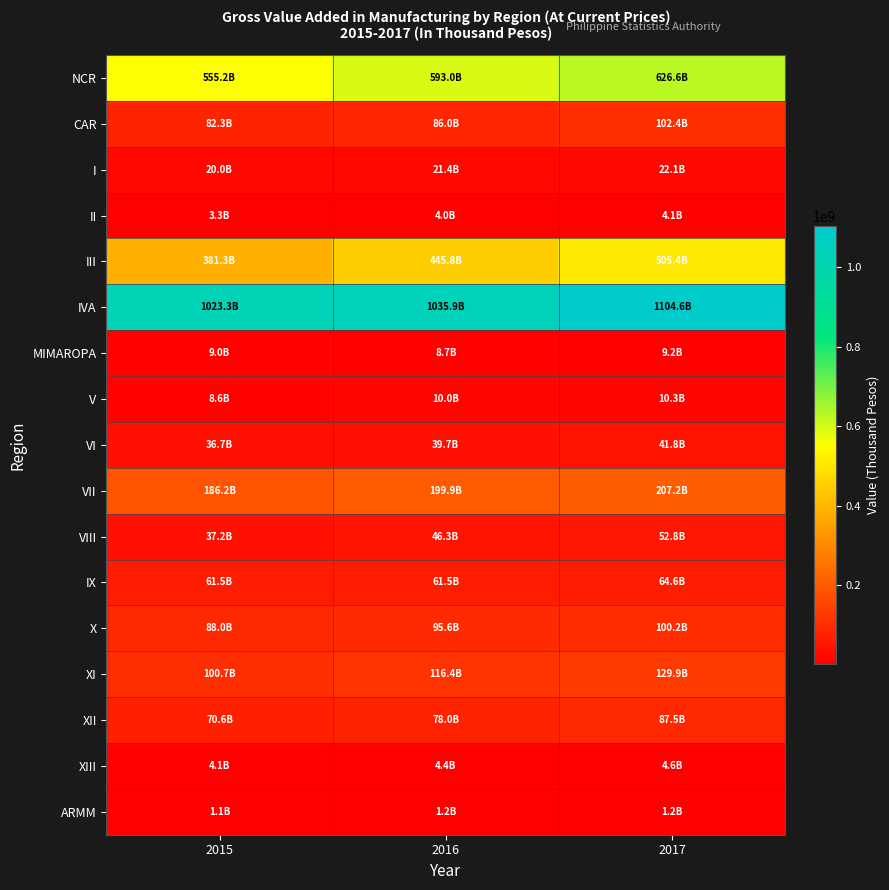

Which series has the largest total across all categories?

IVA